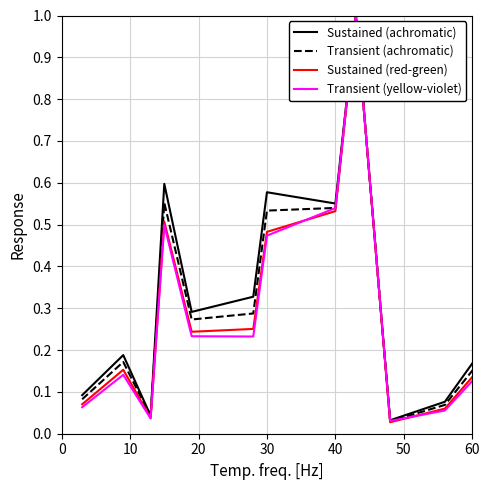

What is the maximum value for Transient (yellow-violet)?

1.0